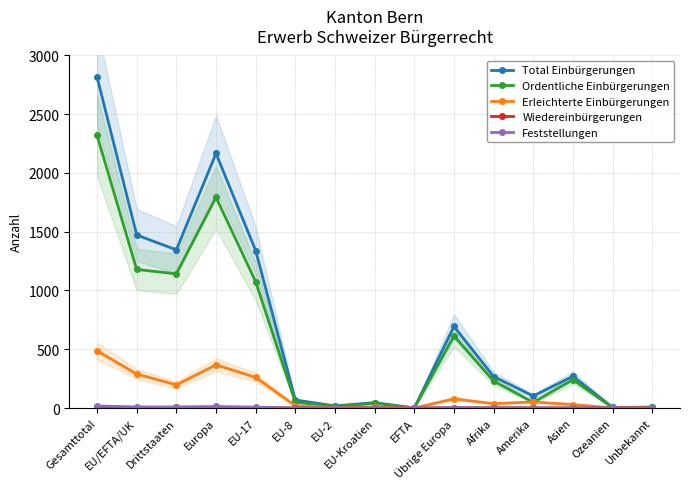

At which category does Wiedereinbürgerungen reach its first local peak?

Drittstaaten